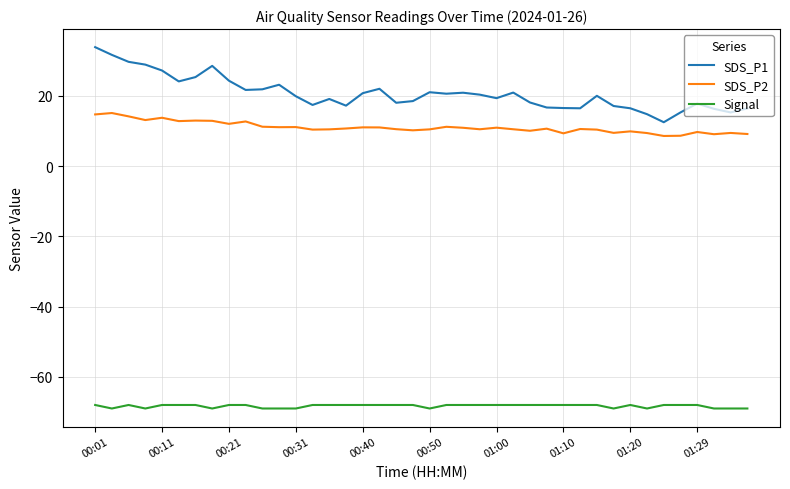

Which series has the largest total across all categories?

SDS_P1